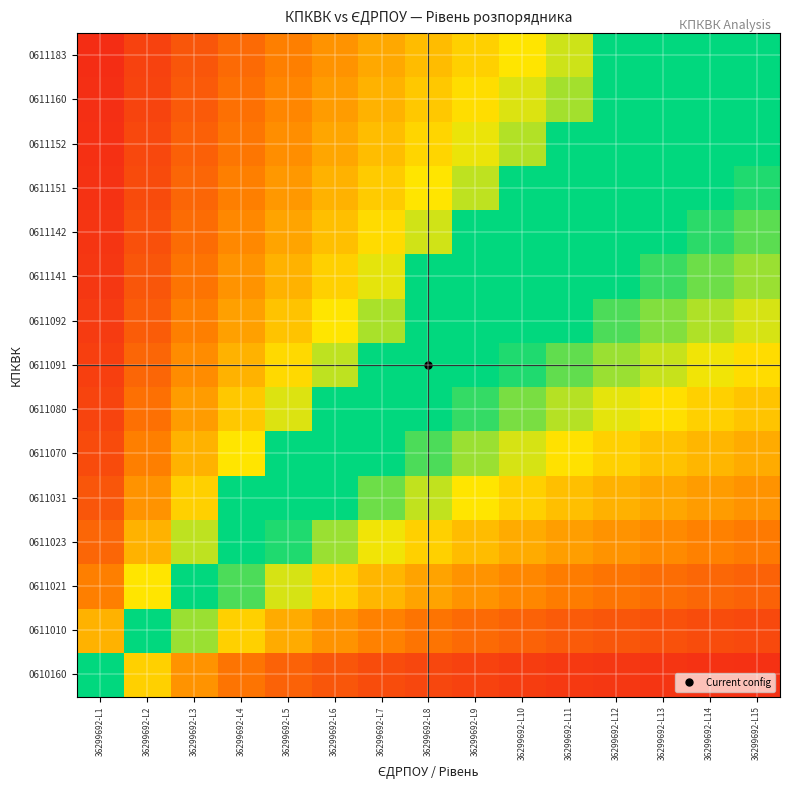

Which has a higher value, 36299692-L15 or 36299692-L12?

36299692-L12